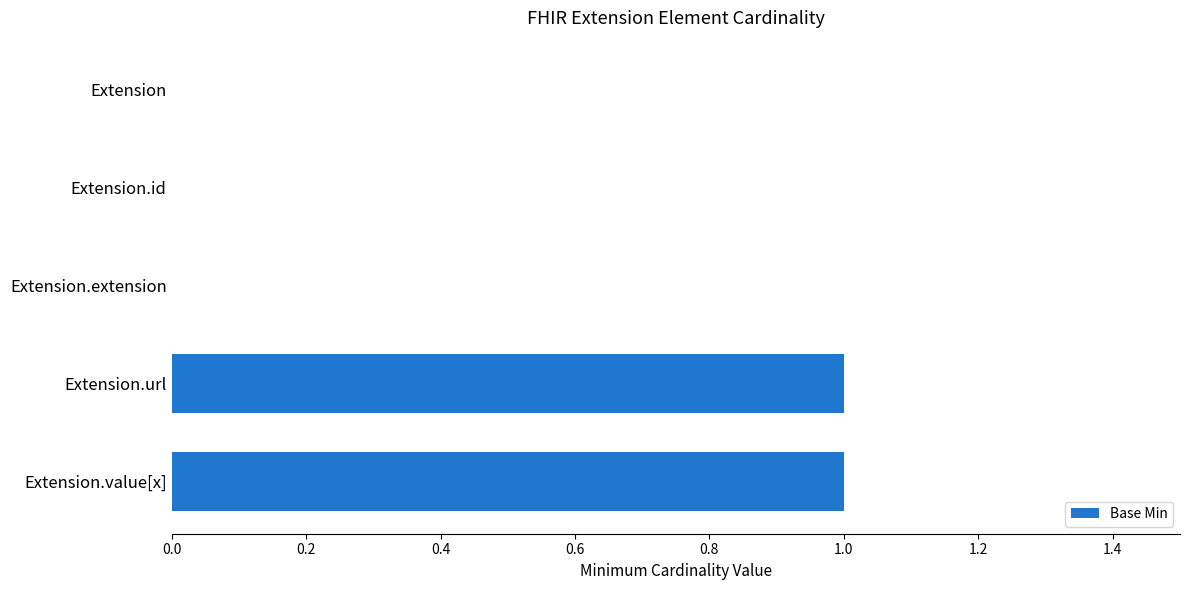

True or false: the data shows 0 at Extension.id.

True